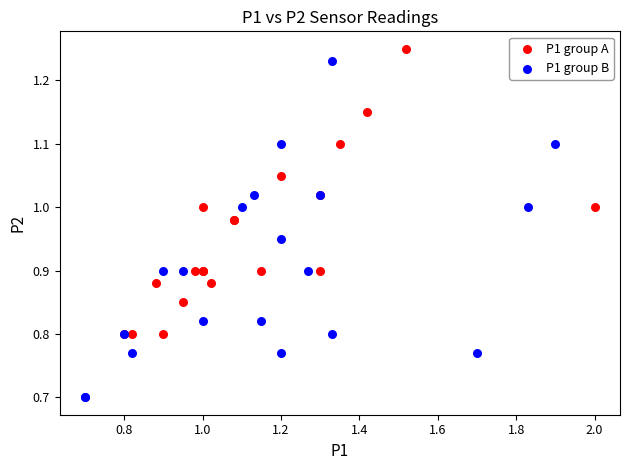

Which series contains the lowest Y value?

P1 group B